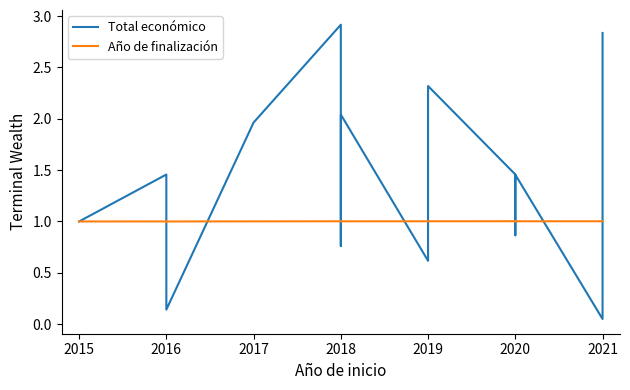

What is the difference between the maximum and second lowest values in the Total económico series?

2.8